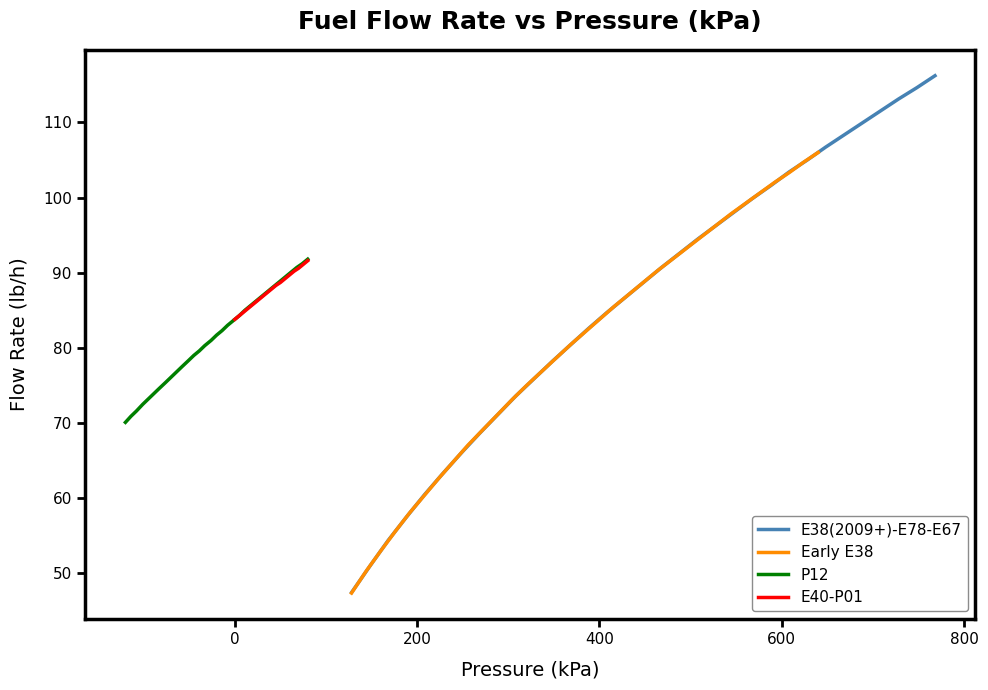

What is the maximum value for P12?

91.8